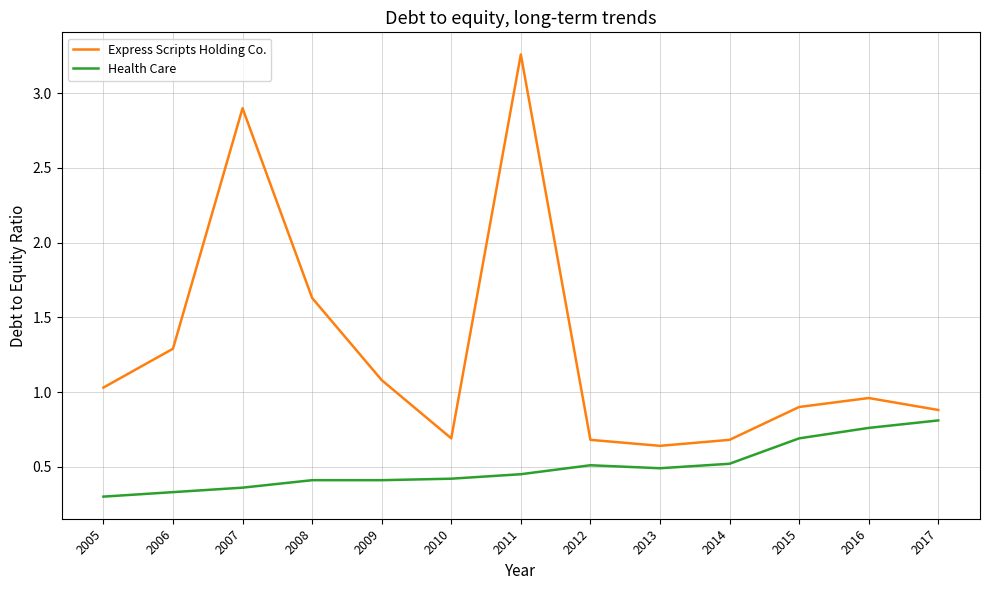

Which series changed the most between 2005 and 2010?

Express Scripts Holding Co.